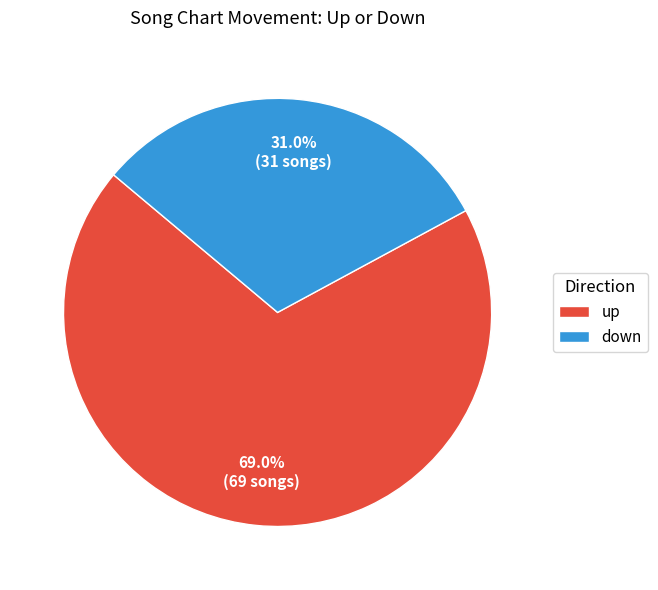

What is the smallest slice in the pie chart?

down